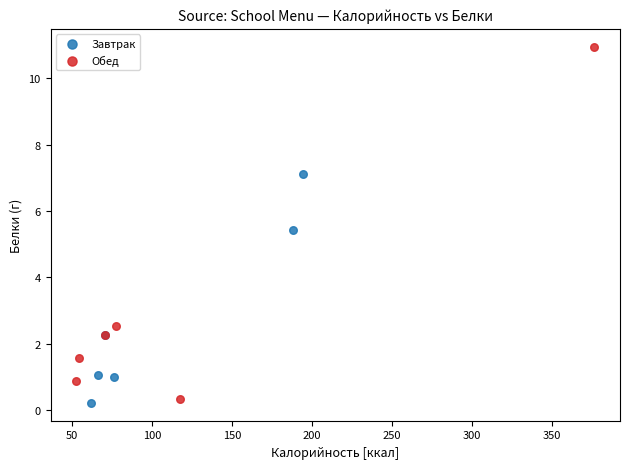

Which series contains the highest Y value?

Обед